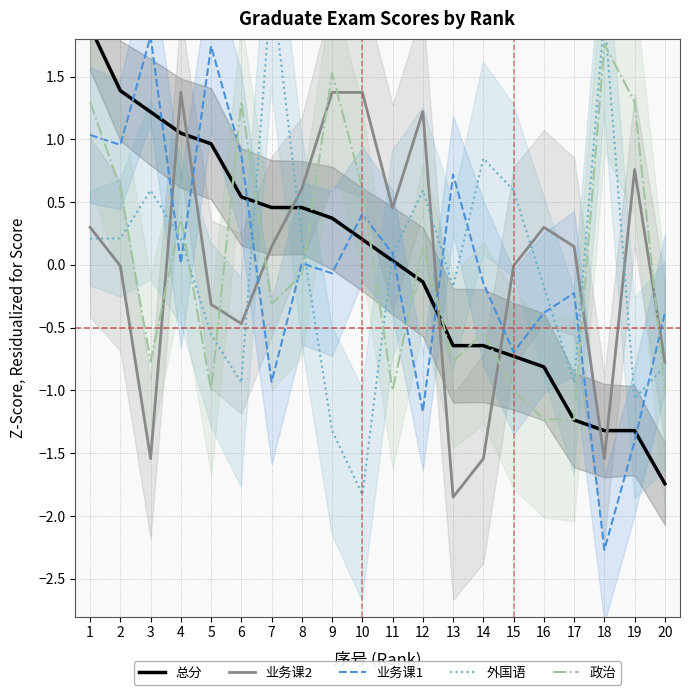

Is the value of 政治 at 15 greater than the value of 业务课1 at 3?

No